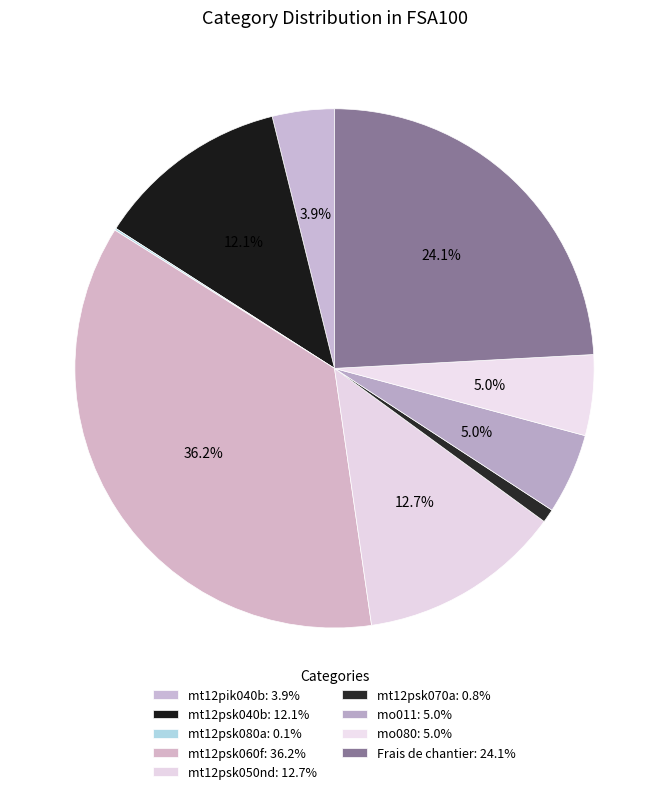

Count the number of slices in the pie.

9